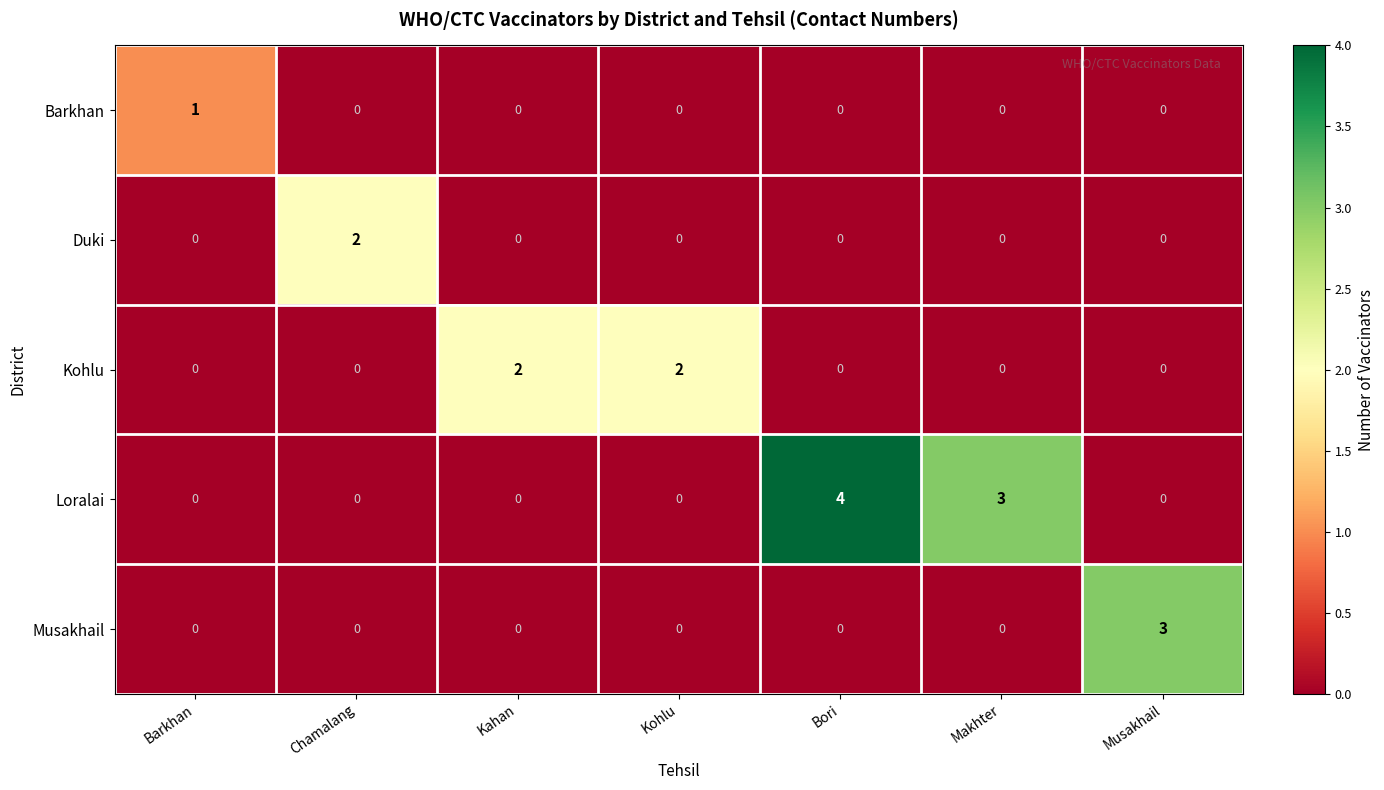

Count the Musakhail values in the range 0 to 1.

6